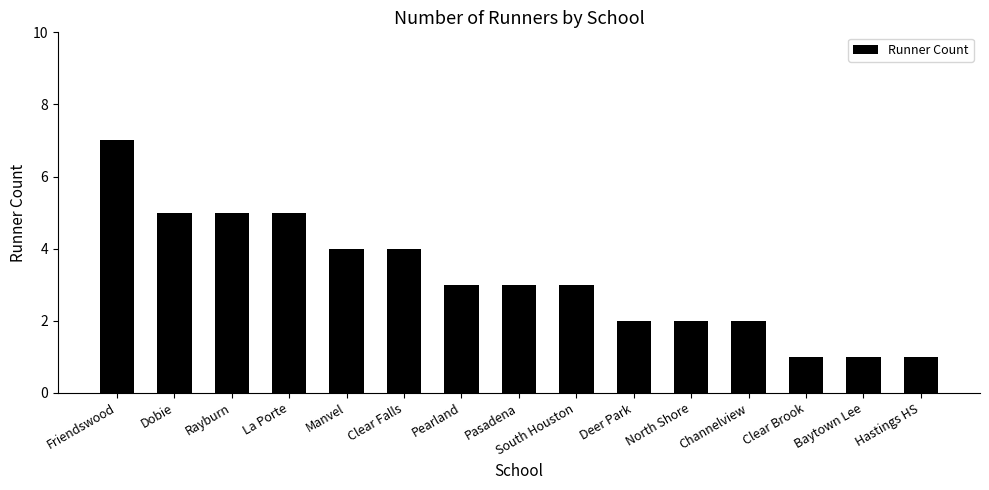

At which label does the data first exceed 3?

Friendswood